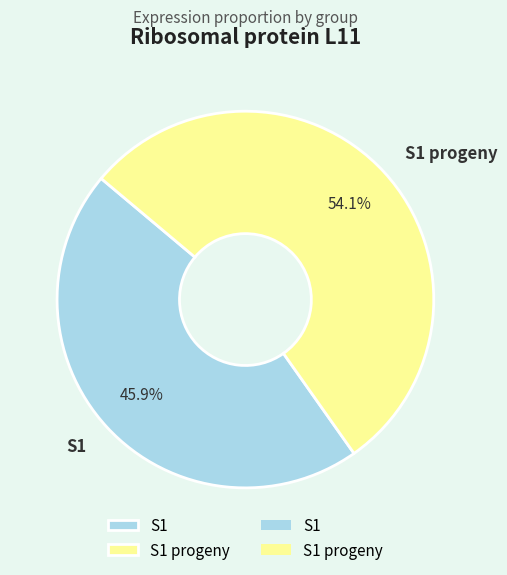

Which slice is the largest?

S1 progeny